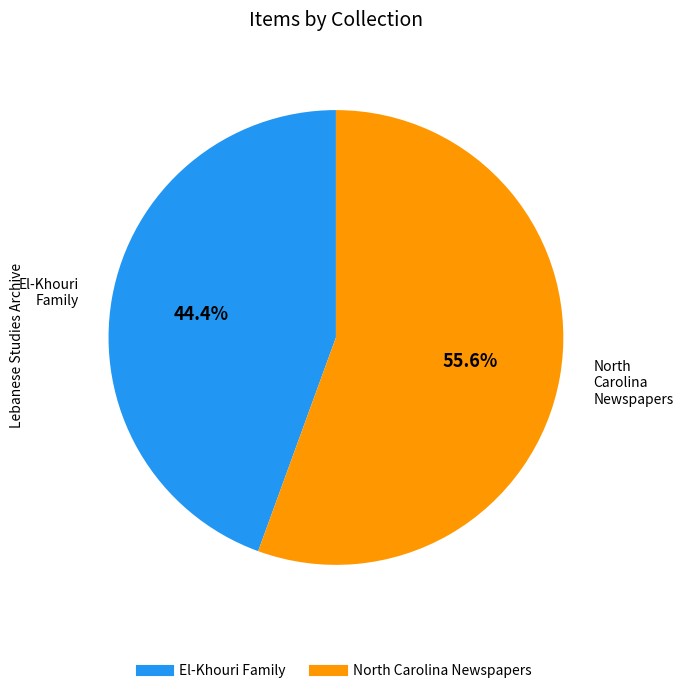

How many segments does this pie chart have?

2